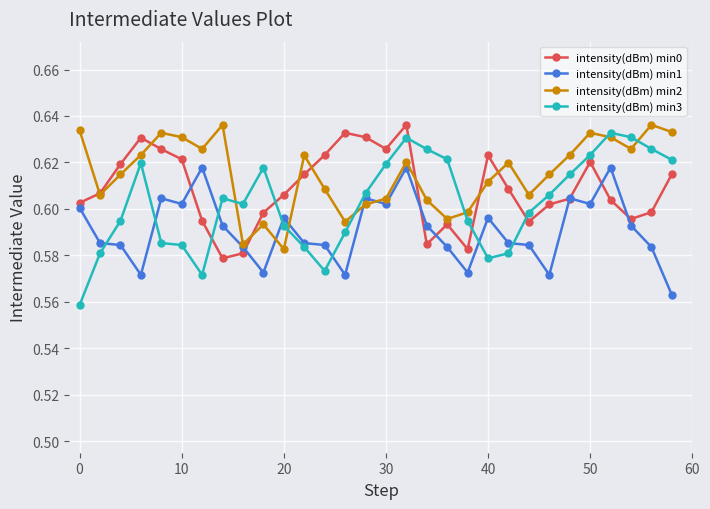

At how many categories does at least one series exceed 0?

30